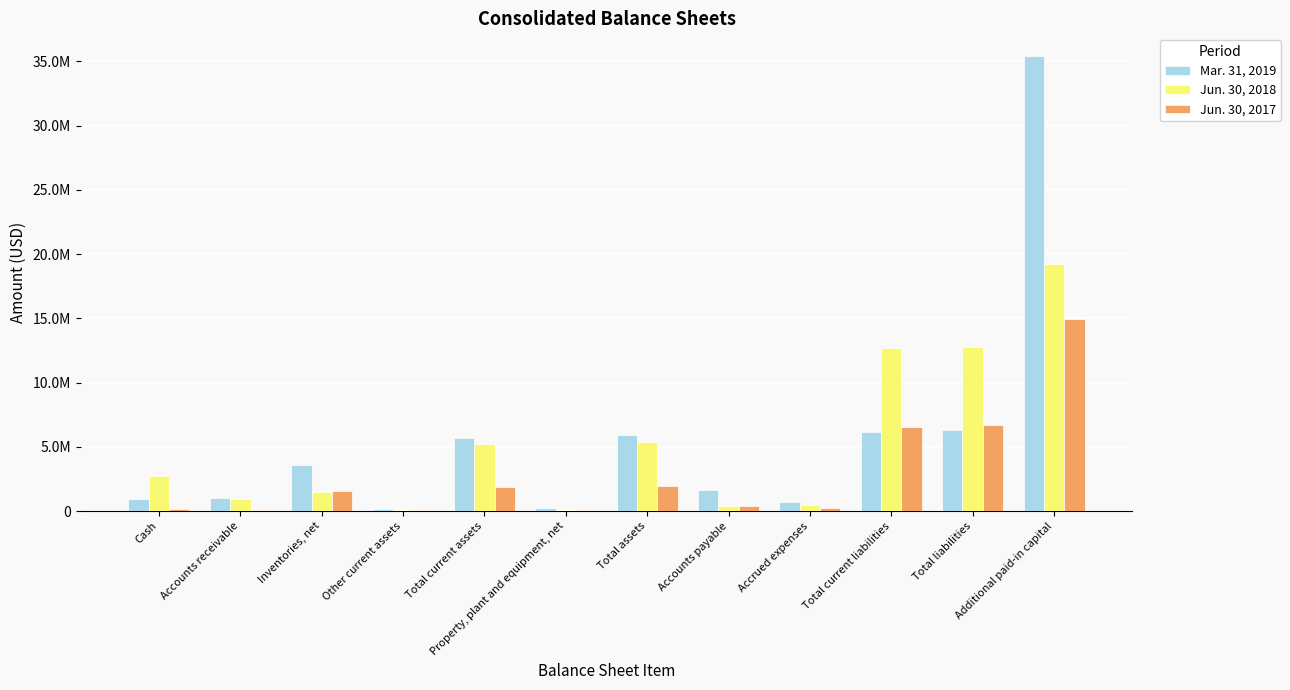

At which label does Mar. 31, 2019 first exceed 3618000?

Total current assets